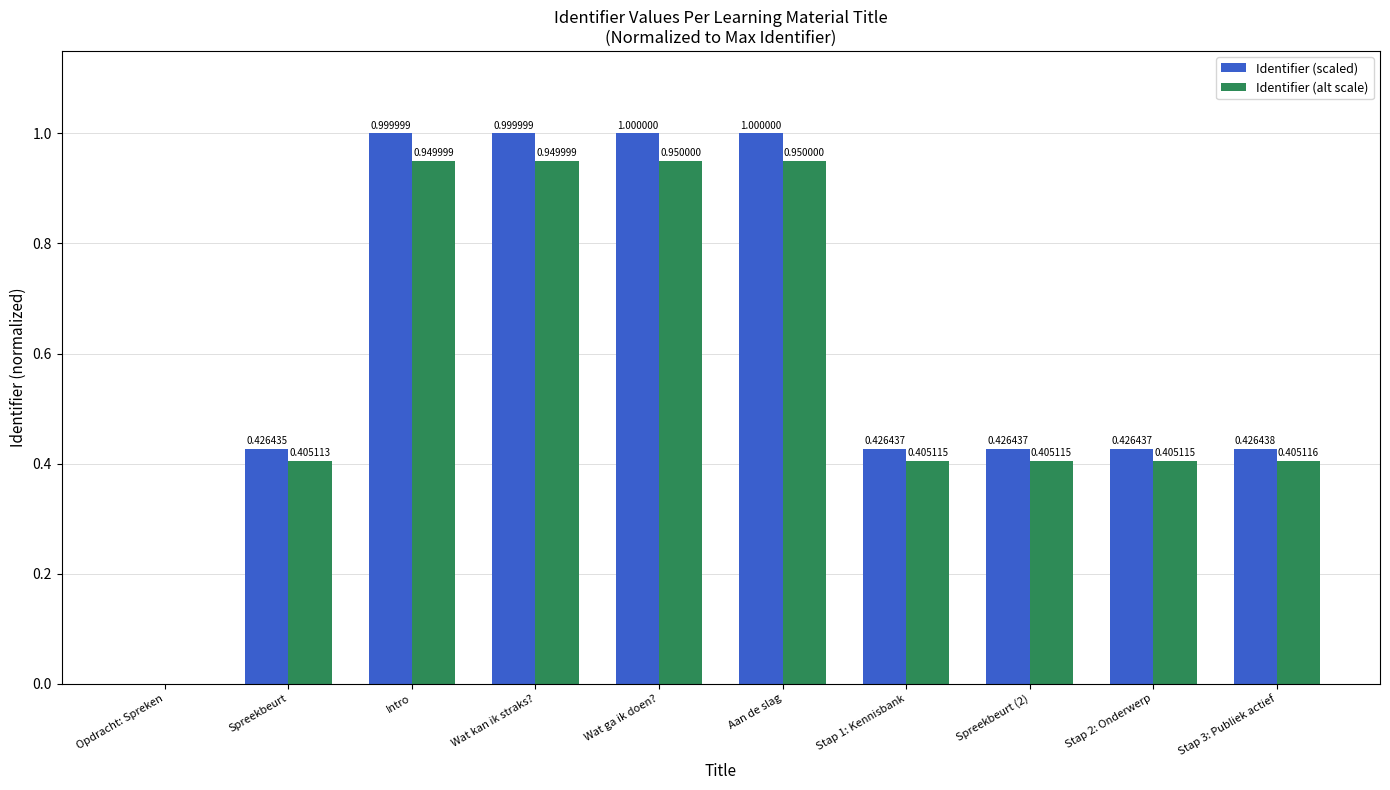

What is the average value of the Identifier (scaled) series?

0.6